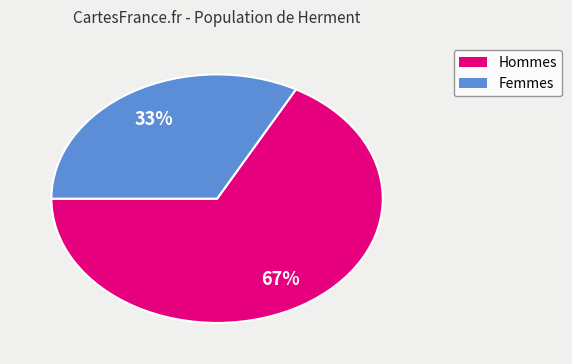

Is there any slice that represents more than half of the pie?

Yes